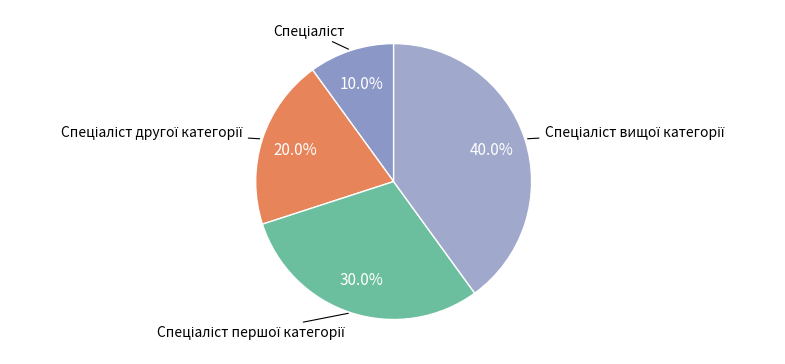

Is there a majority slice in this chart?

No